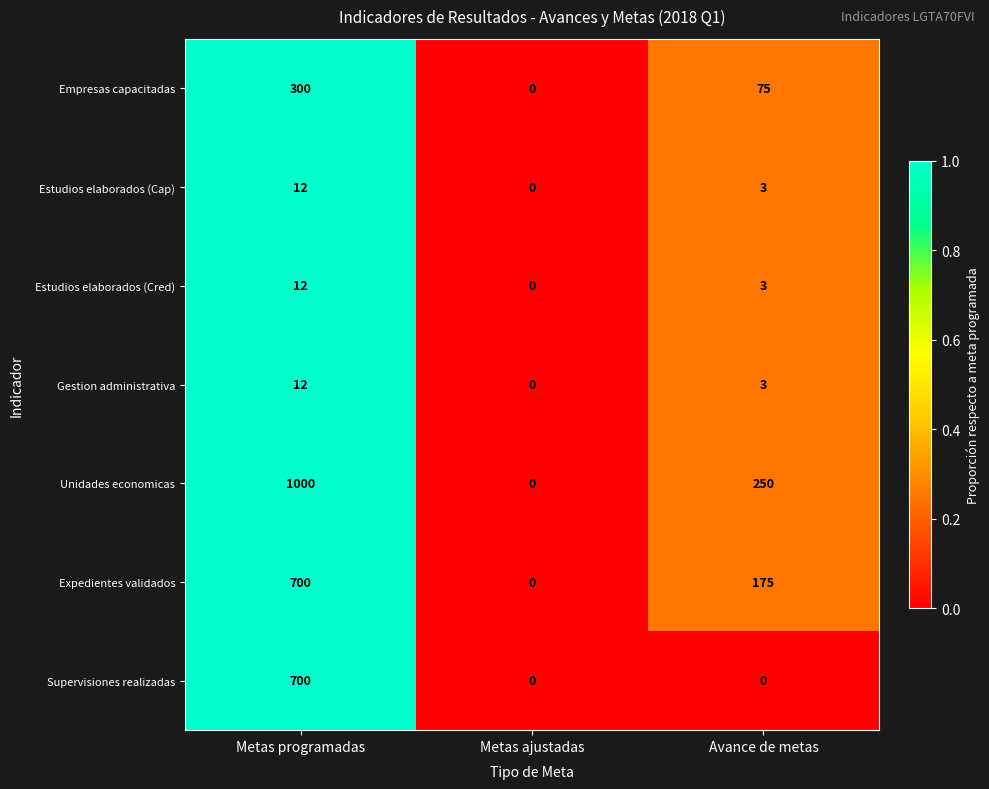

How many data points in Supervisiones realizadas are above 0?

1